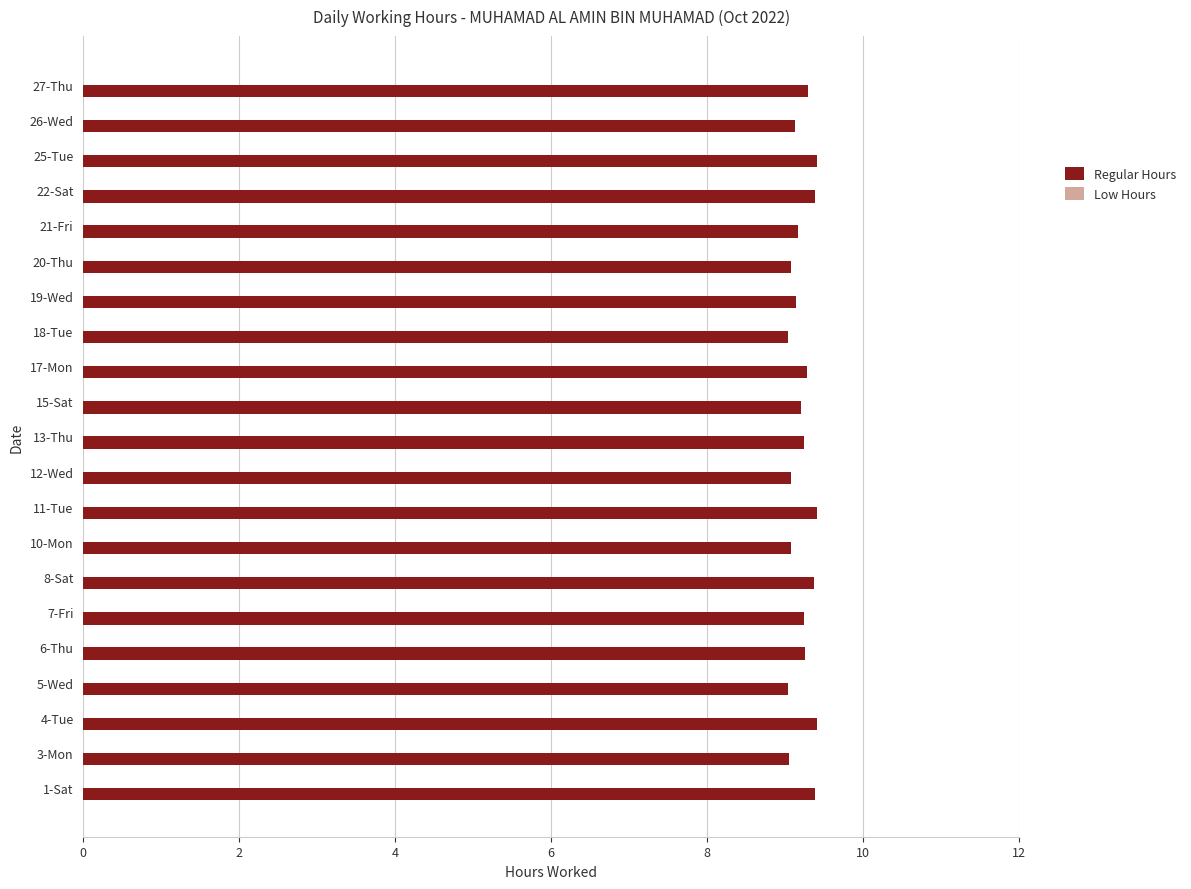

What is the greatest value displayed?

9.4